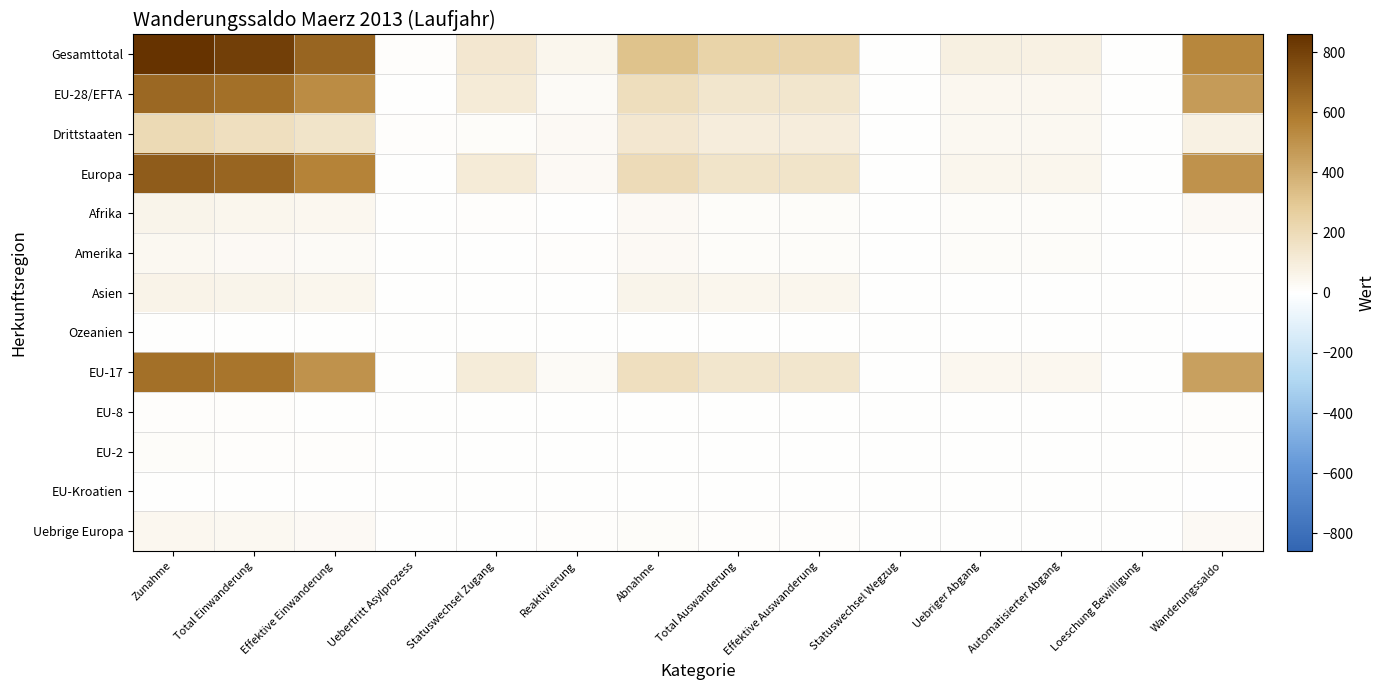

What is the difference between the highest and lowest values at Statuswechsel Zugang?

128